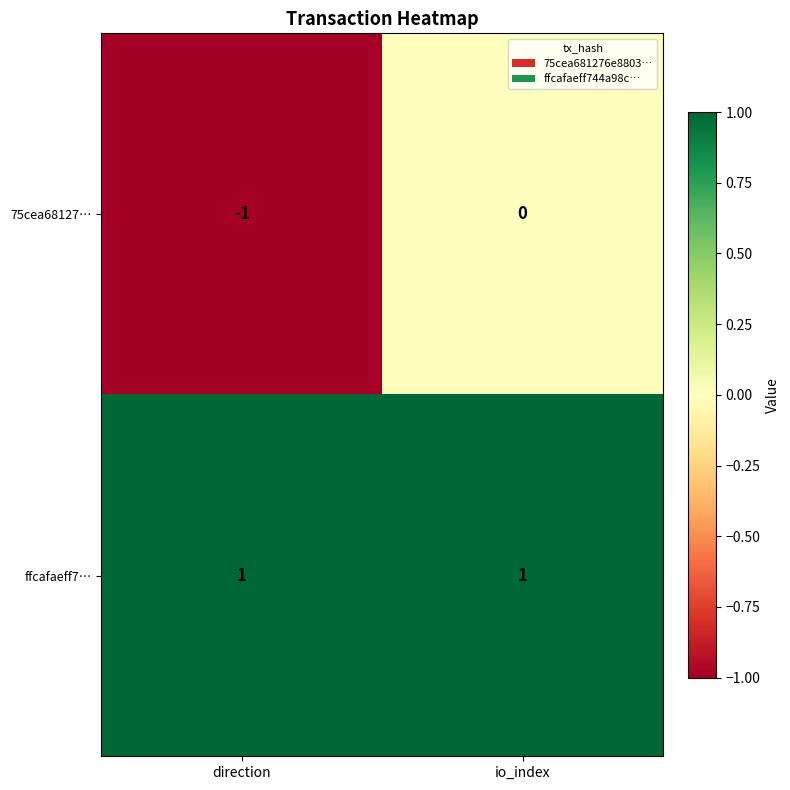

Which series changed the most between direction and io_index?

75cea68127…